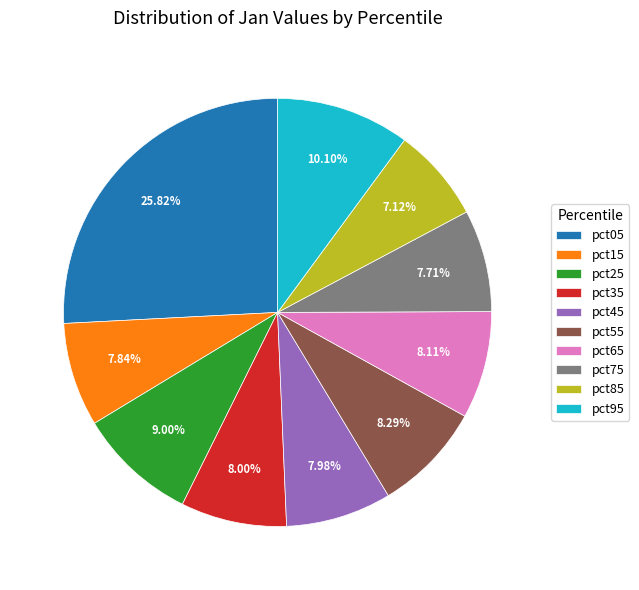

Is the sum of pct45 and pct35 greater than half?

No